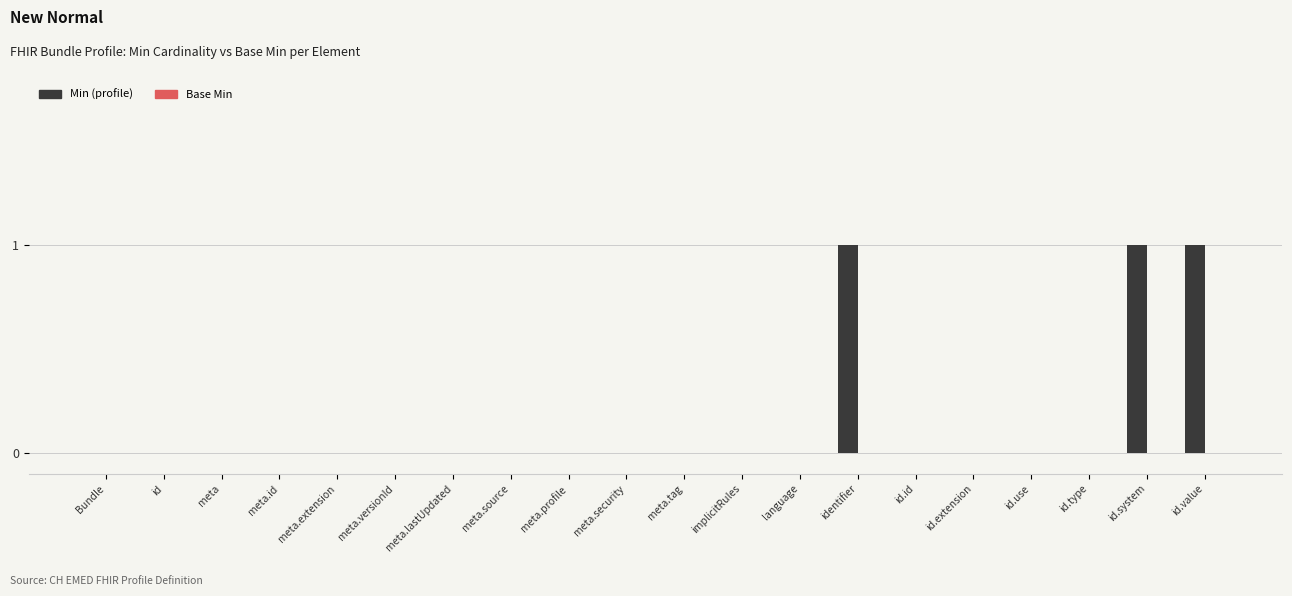

What is the sum of all values?

3